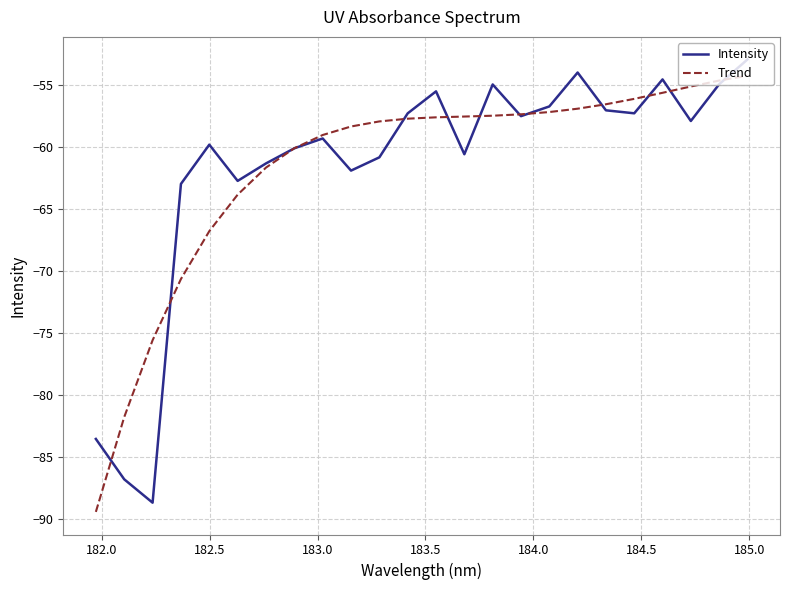

What is the lowest value of the Trend series?

-89.4